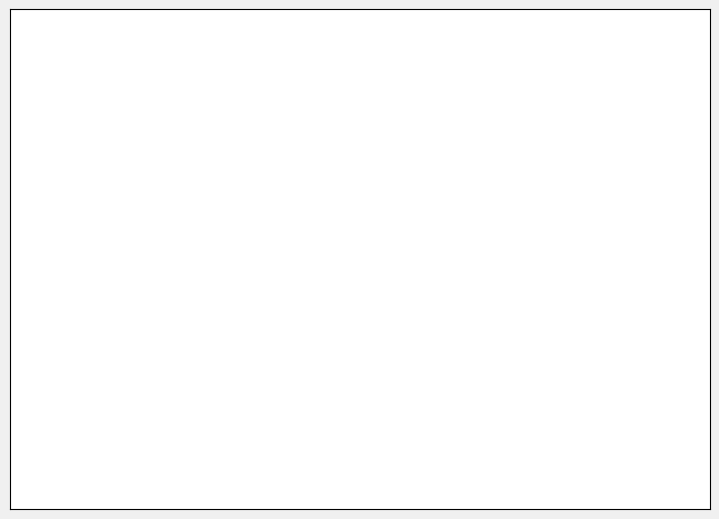

To the nearest percent, what is the average slice percentage?

50%